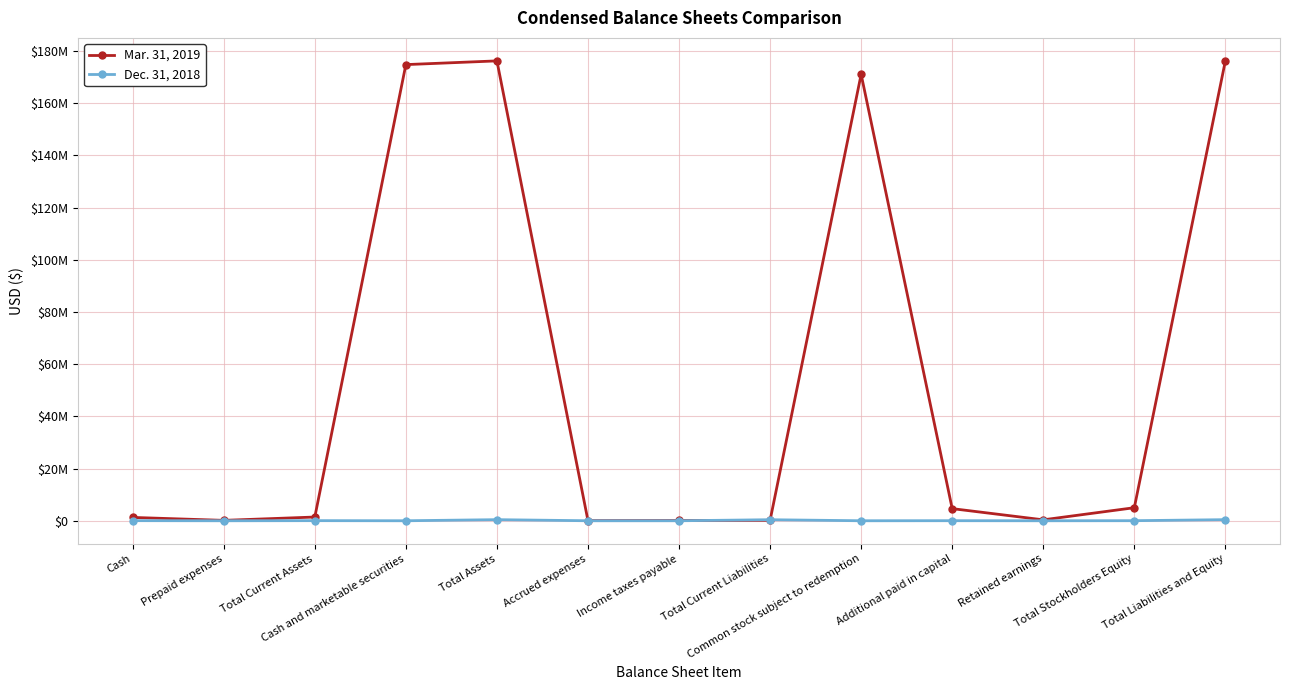

At Additional paid in capital, list the series in order from largest to smallest.

Mar. 31, 2019, Dec. 31, 2018